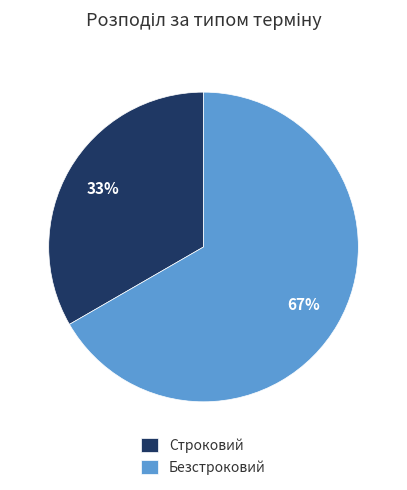

To the nearest percent, what is the combined percentage of Строковий and Безстроковий?

100%